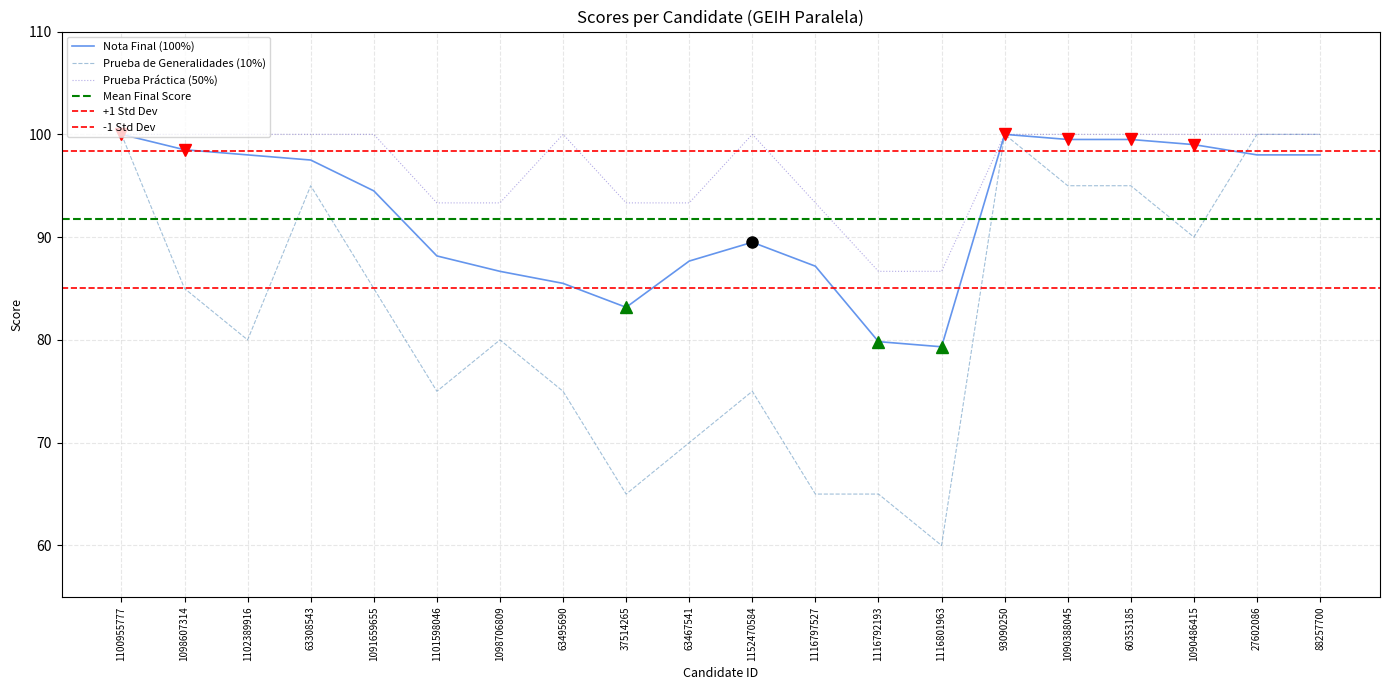

Where does the Nota Final (100%) series first go above 97?

1100955777